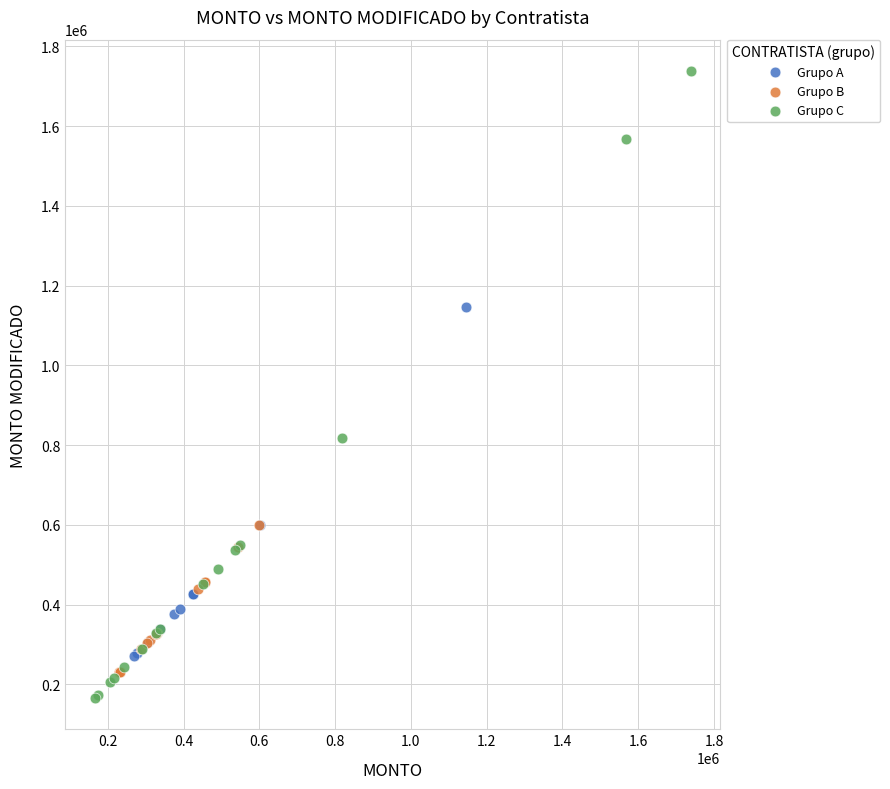

Which series has the largest Y range (max minus min)?

Grupo C